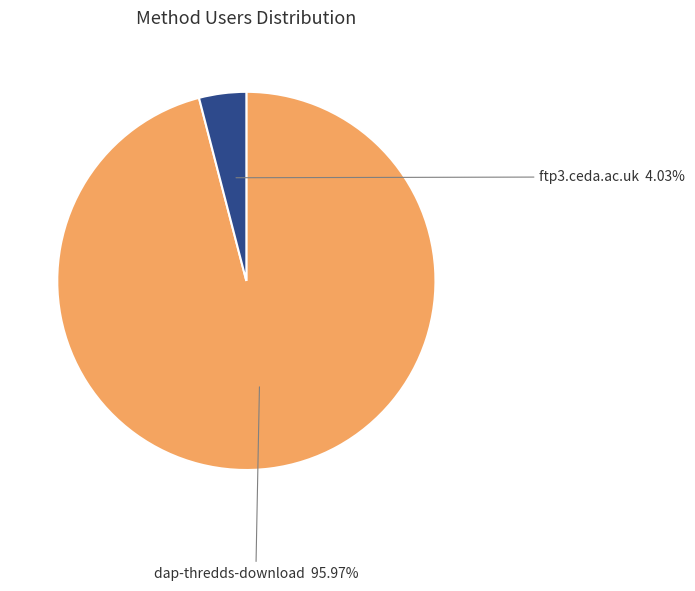

What percentage do dap-thredds-download and ftp3.ceda.ac.uk together represent?

100.0%